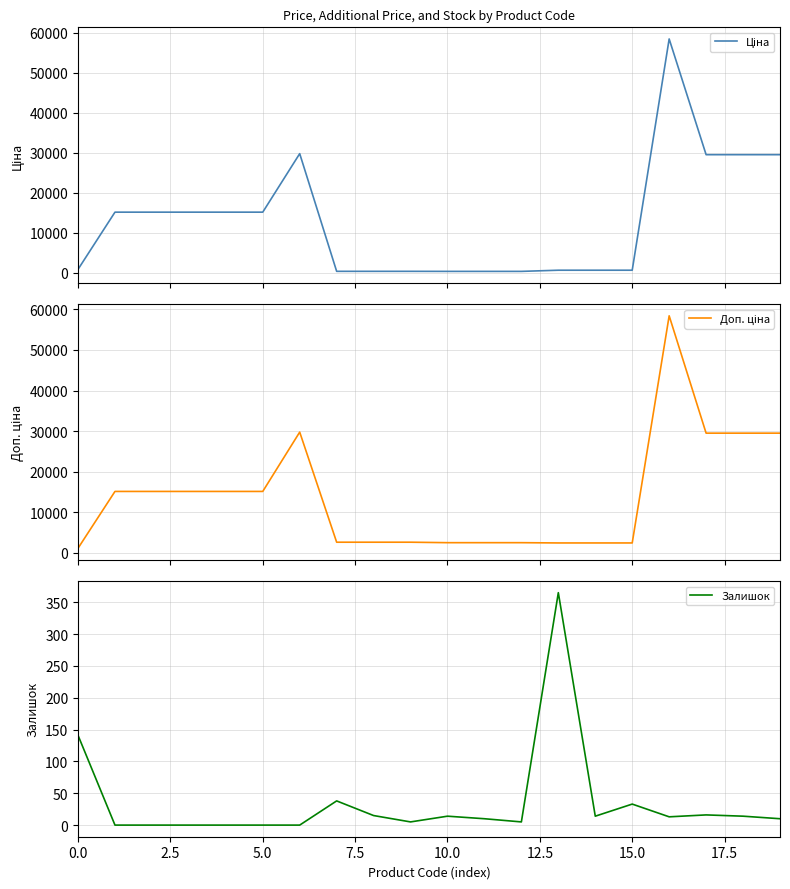

How many interior local peaks does the Ціна series have?

2